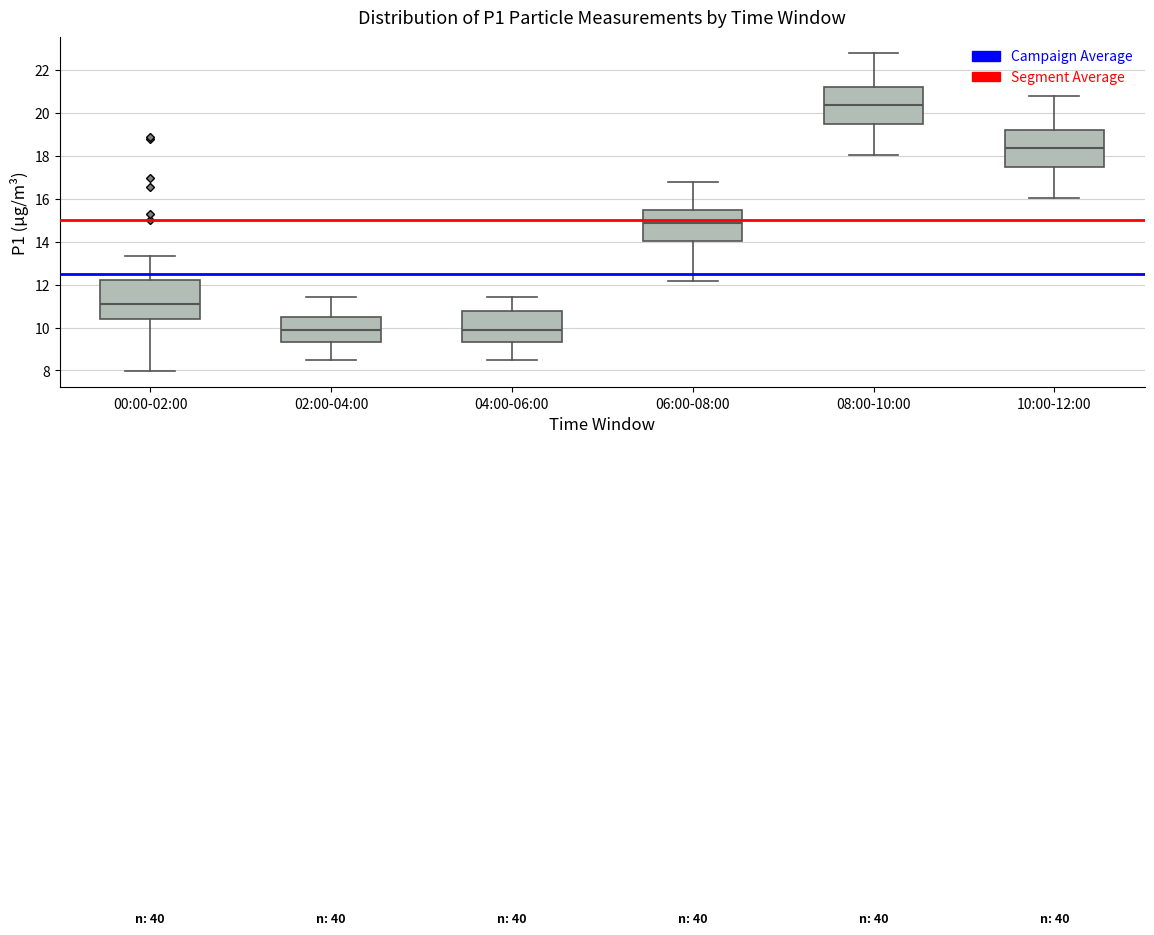

Reading left to right, read every box against the y-axis: the position of its median line, the range the box covers, and the ends of its whiskers. The values are not printed on the chart, so give them approximately, as read against the axis.

00:00-02:00: median 11.0, box 10.4 to 12.2, whiskers 8.0 to 13.4
02:00-04:00: median 9.8, box 9.4 to 10.4, whiskers 8.6 to 11.4
04:00-06:00: median 9.8, box 9.4 to 10.8, whiskers 8.6 to 11.4
06:00-08:00: median 14.8, box 14.0 to 15.4, whiskers 12.2 to 16.8
08:00-10:00: median 20.4, box 19.4 to 21.2, whiskers 18.0 to 22.8
10:00-12:00: median 18.4, box 17.4 to 19.2, whiskers 16.0 to 20.8